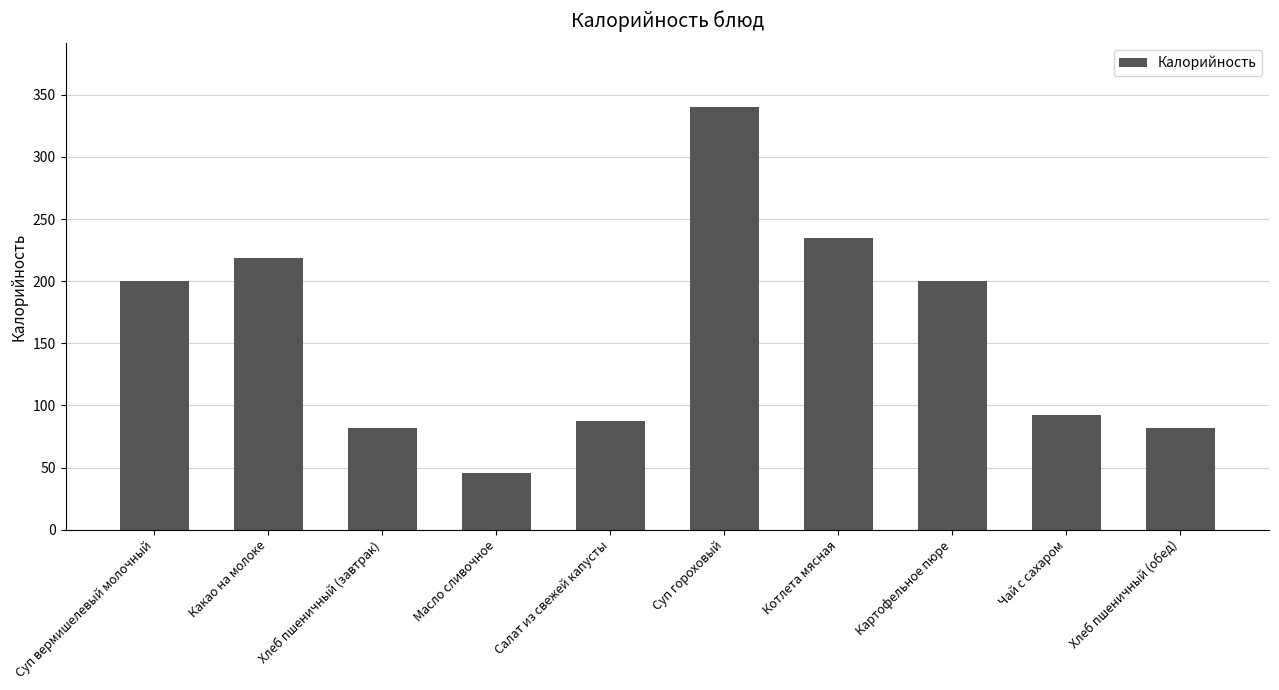

How many bars are there in total?

10